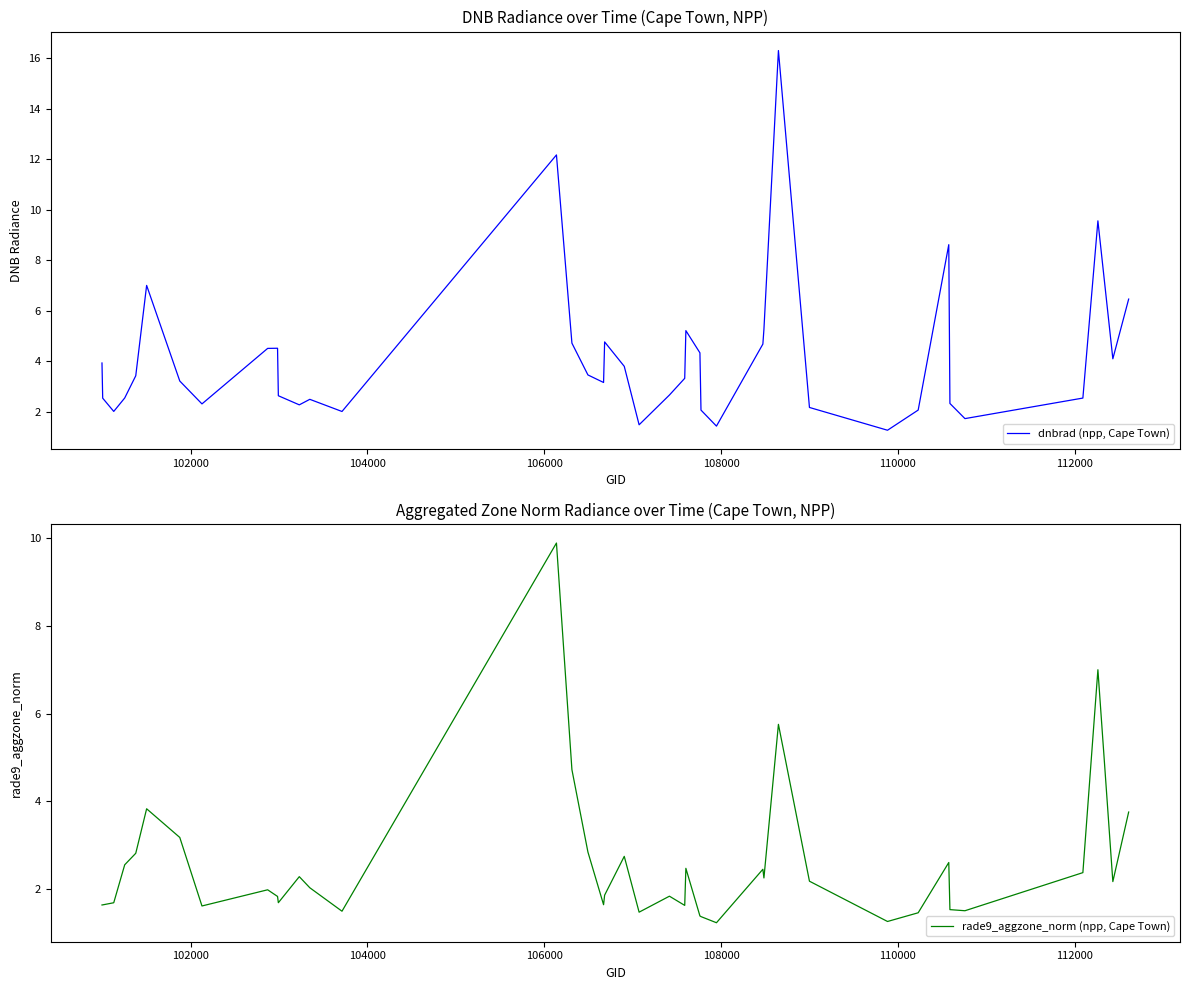

What is the highest value of the dnbrad (npp, Cape Town) series?

16.3